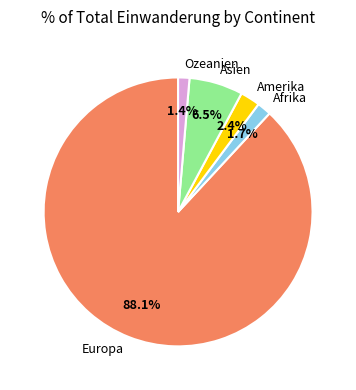

How many segments does this pie chart have?

5